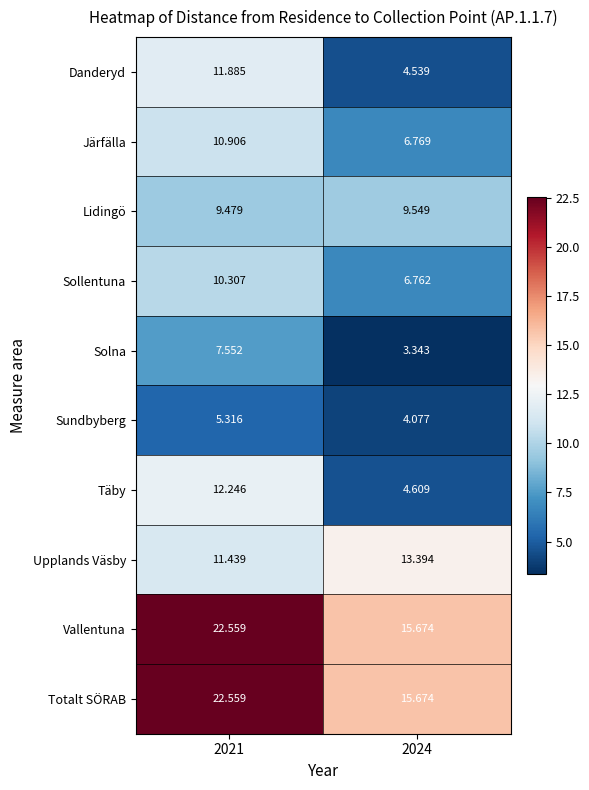

Is the value of Sundbyberg at 2024 greater than the value of Solna at 2024?

Yes